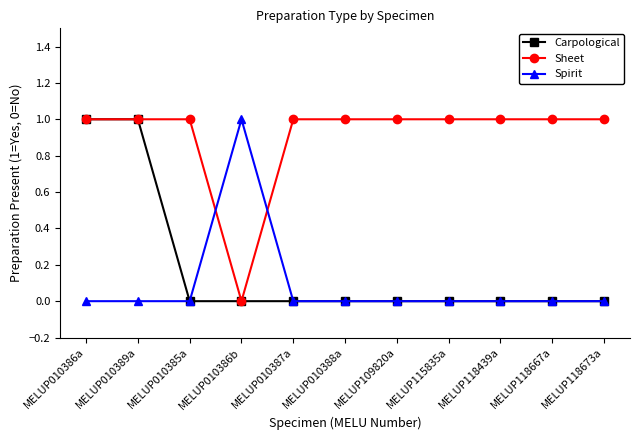

Is this an area chart (filled region under the line)?

No